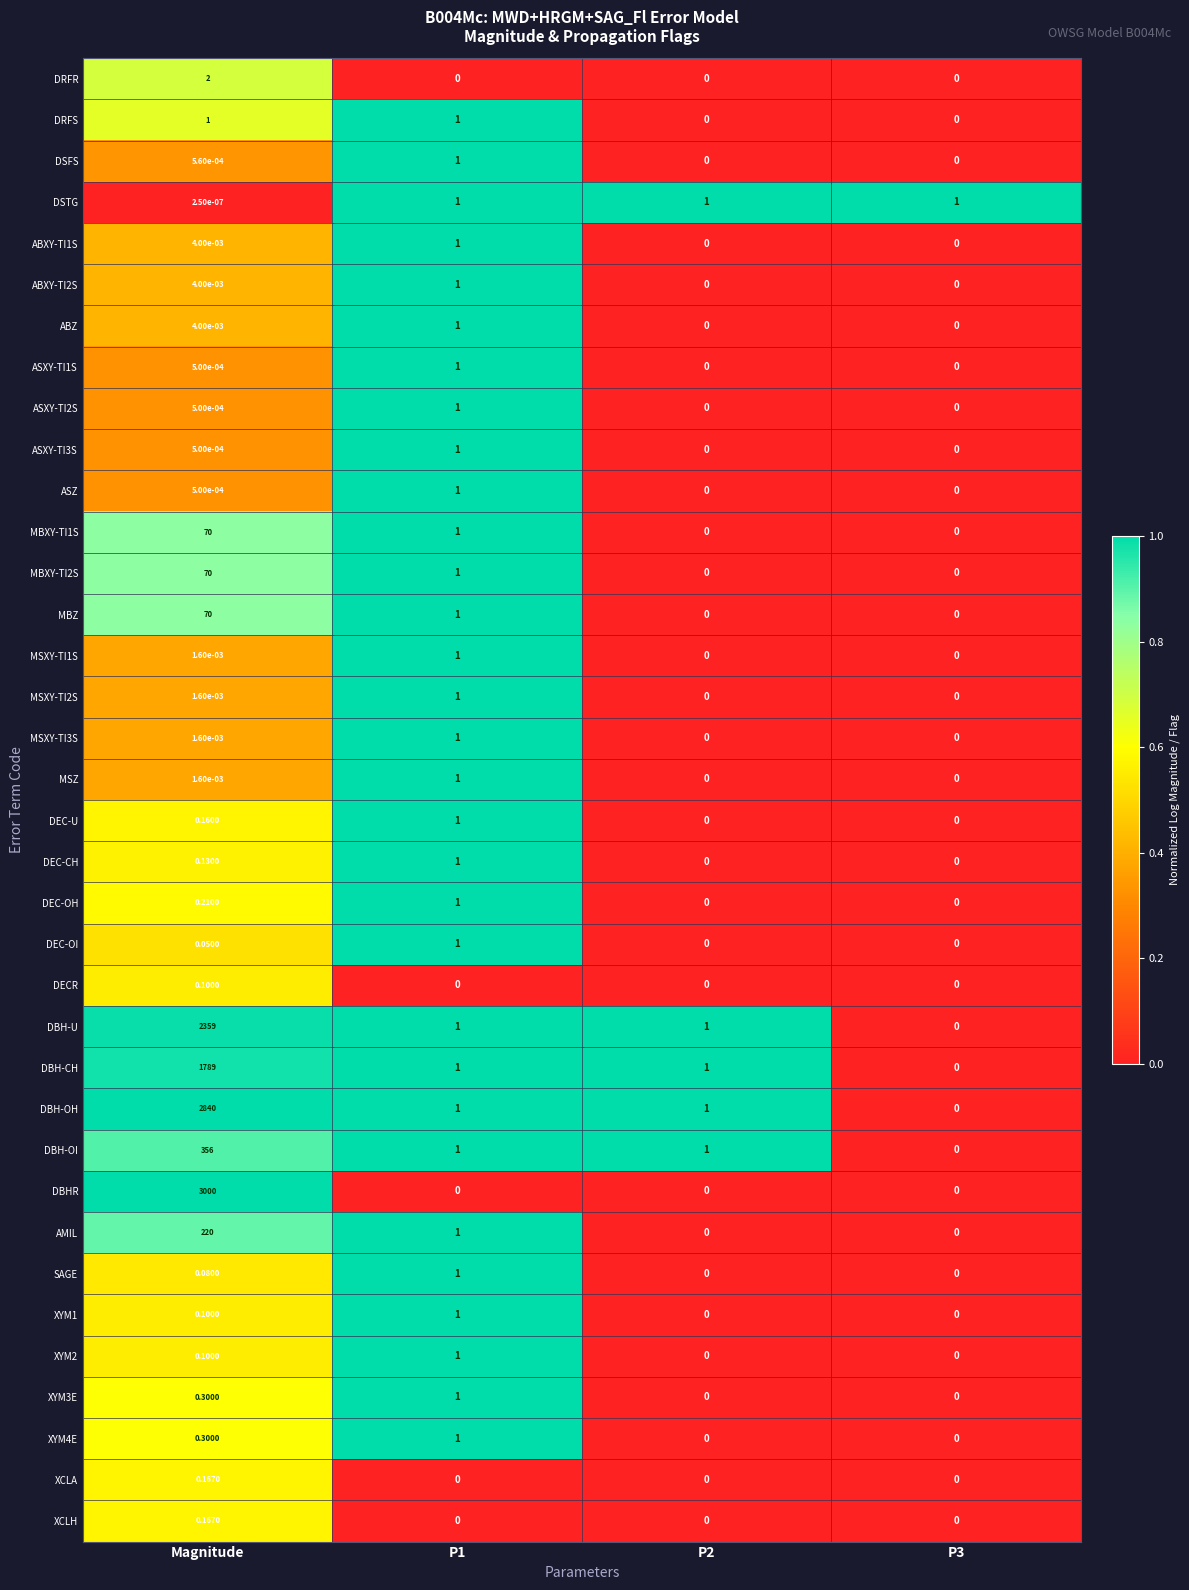

At which category is the sum across all series the highest?

Magnitude